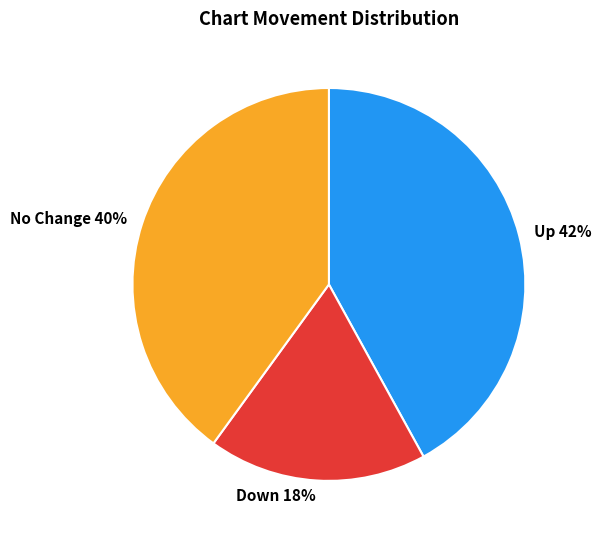

To the nearest percent, what is the average slice percentage?

33%